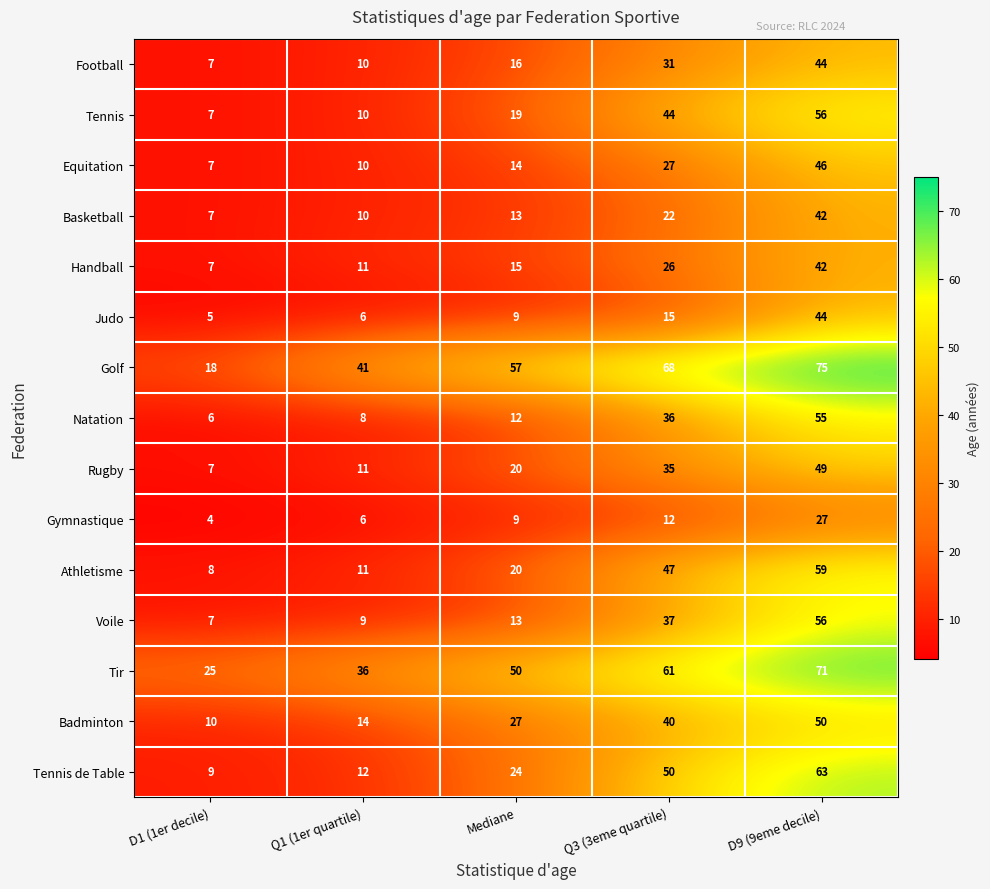

At which category does the chart reach its peak across all series?

D9 (9eme decile)